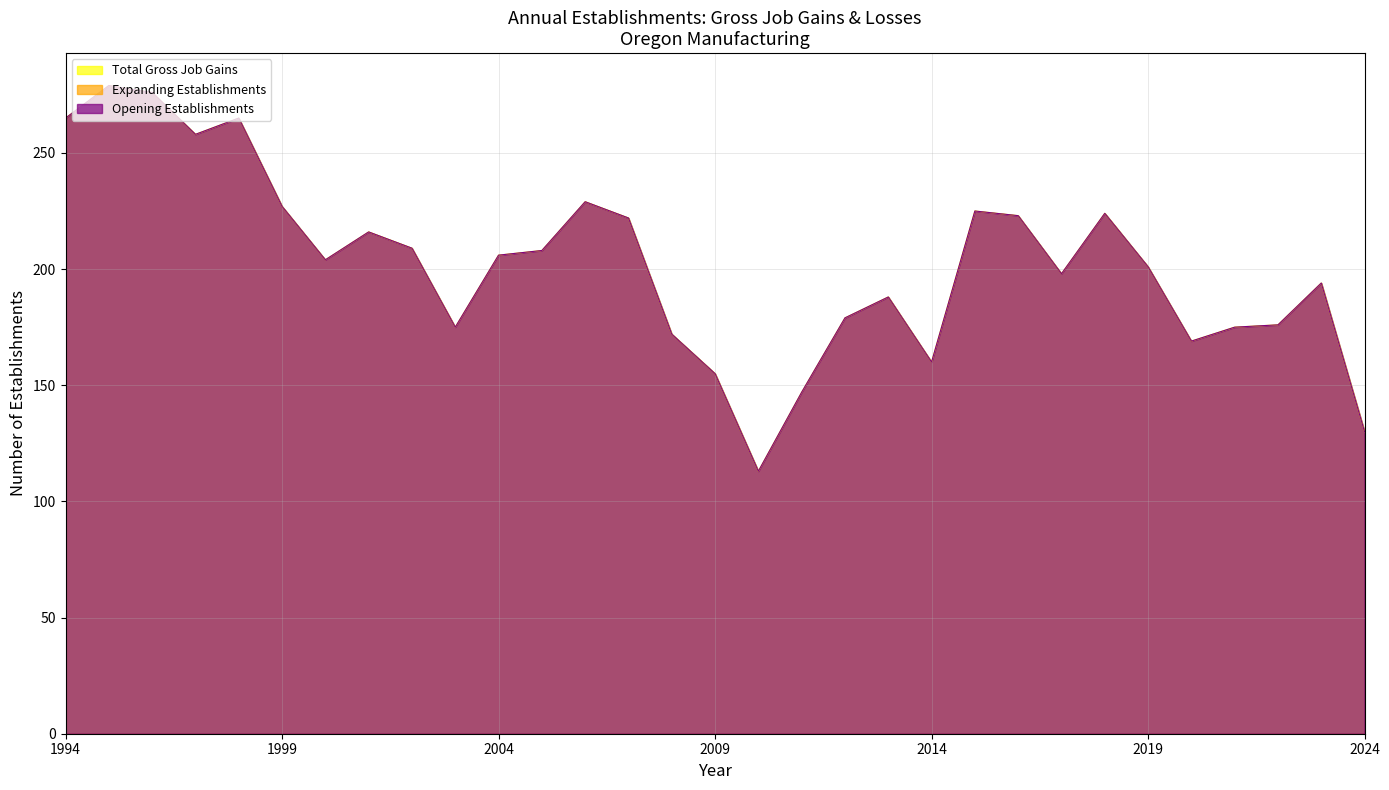

Does the chart have visible grid lines?

Yes